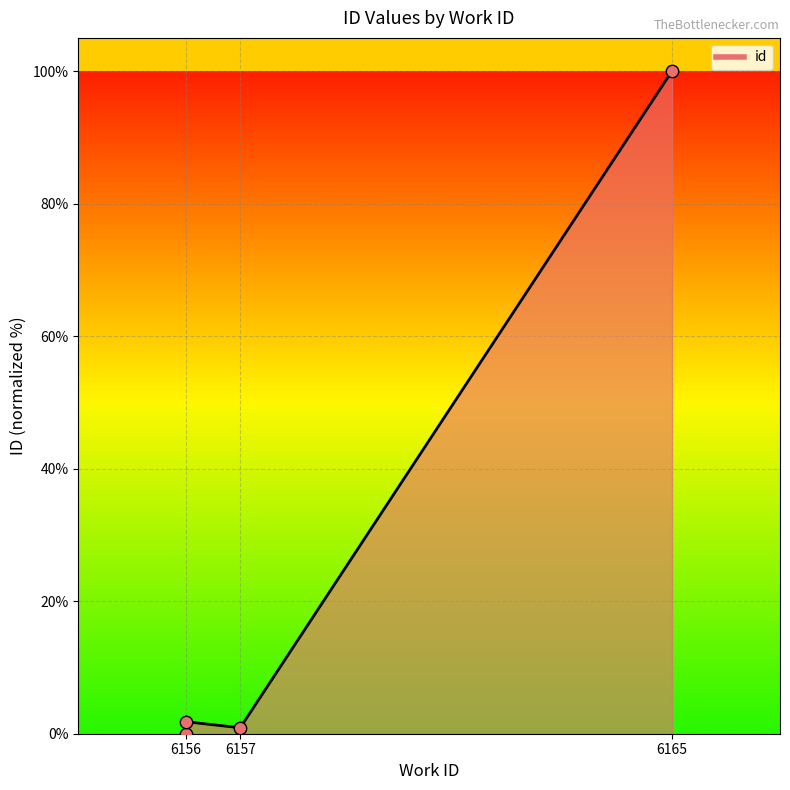

What is the change in value from 6156 to 6165?

+100.0